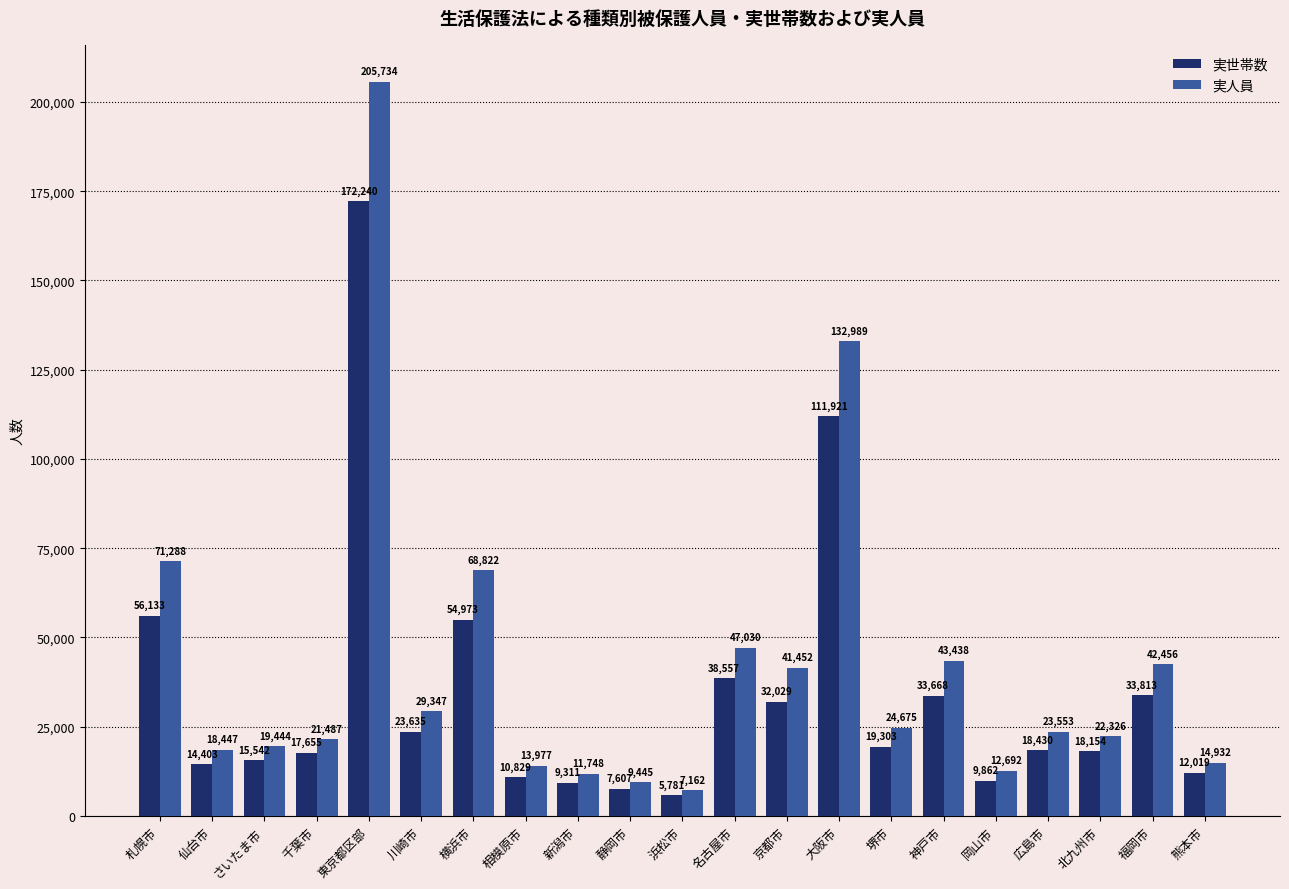

Which series has the largest total across all categories?

実人員